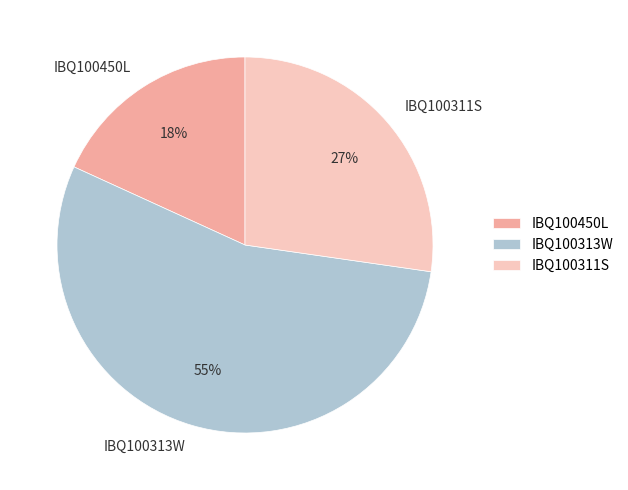

Count the number of slices in the pie.

3